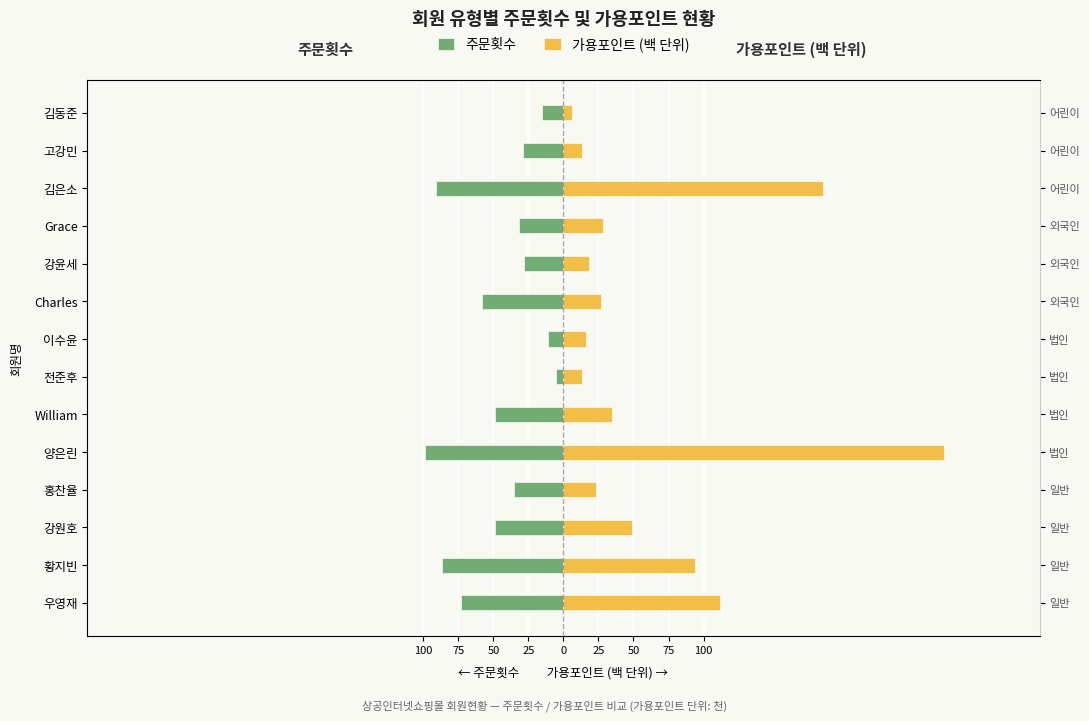

The value of 가용포인트 (백 단위) at 양은린 is 152. True or false?

False